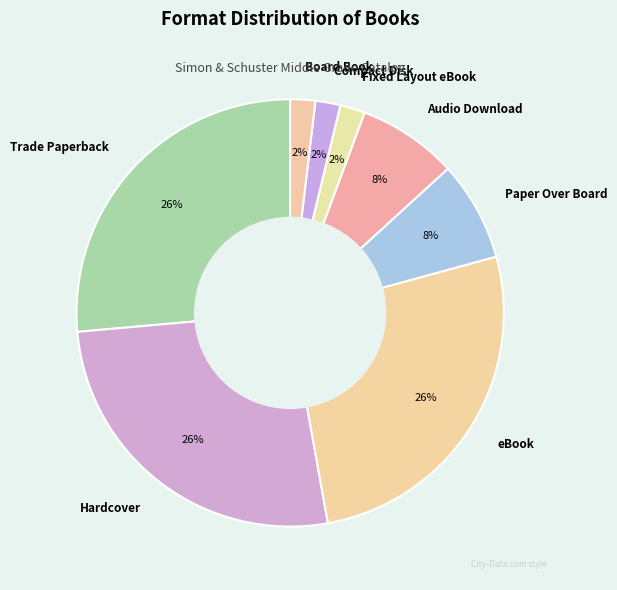

To the nearest percent, what is the average slice percentage?

12%